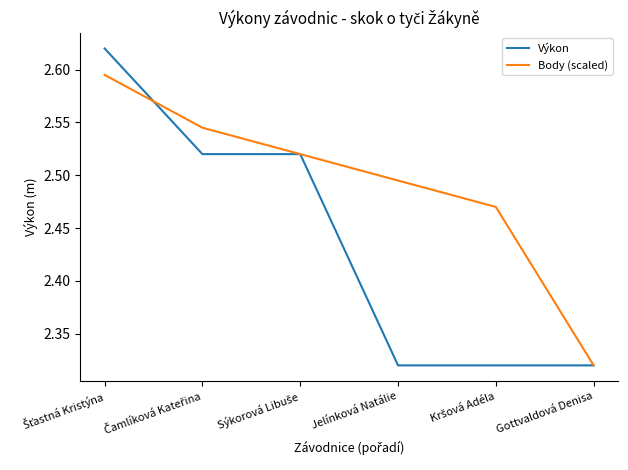

Rank the series by their average value, from highest to lowest.

Body (scaled), Výkon